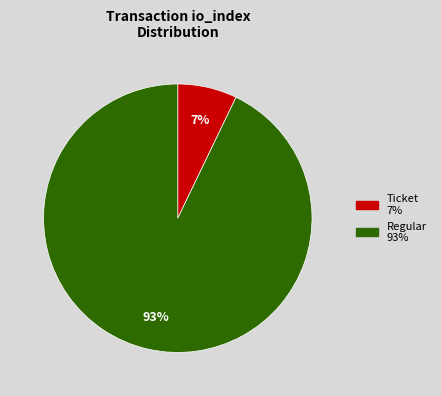

Does any single category account for the majority?

Yes